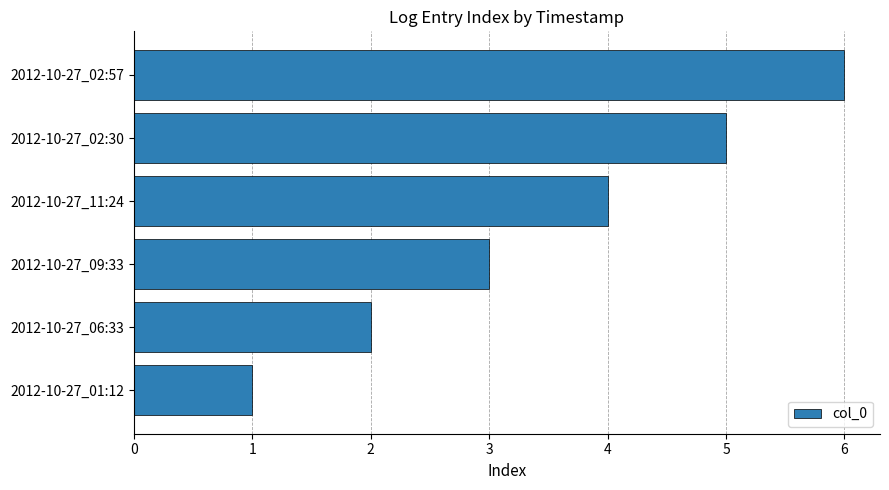

True or false: the data shows 6 at 2012-10-27_02:57.

True